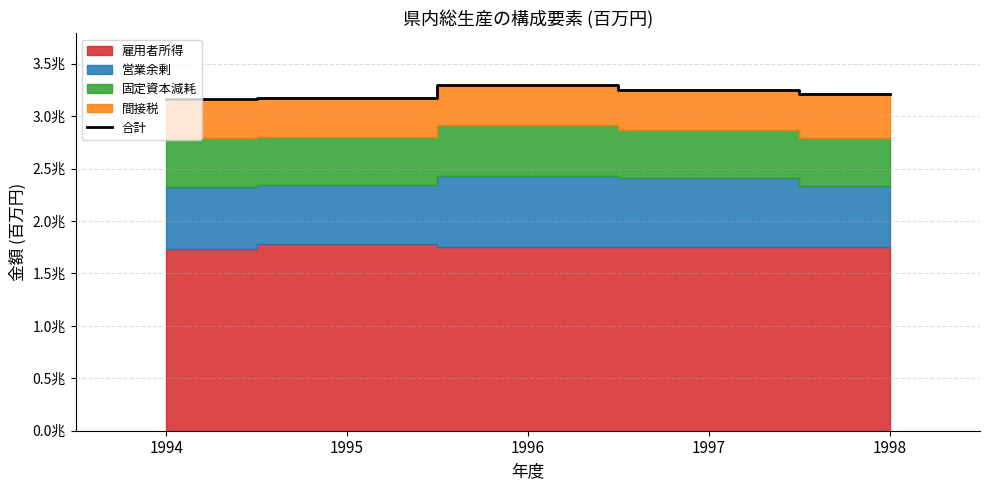

What is the difference between the maximum and second lowest values?

118486